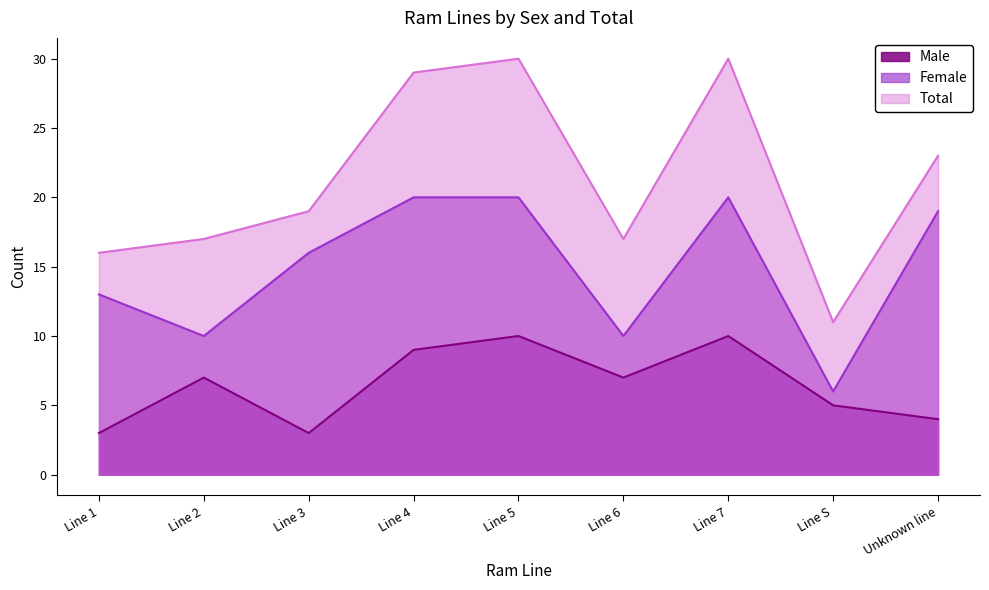

What is the approximate value of Female at Line 6, to the nearest 10?

10